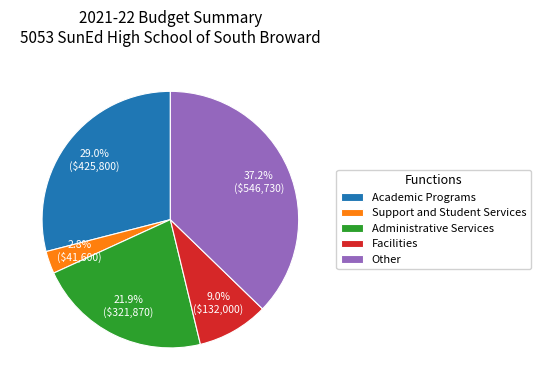

Does any single category account for the majority?

No